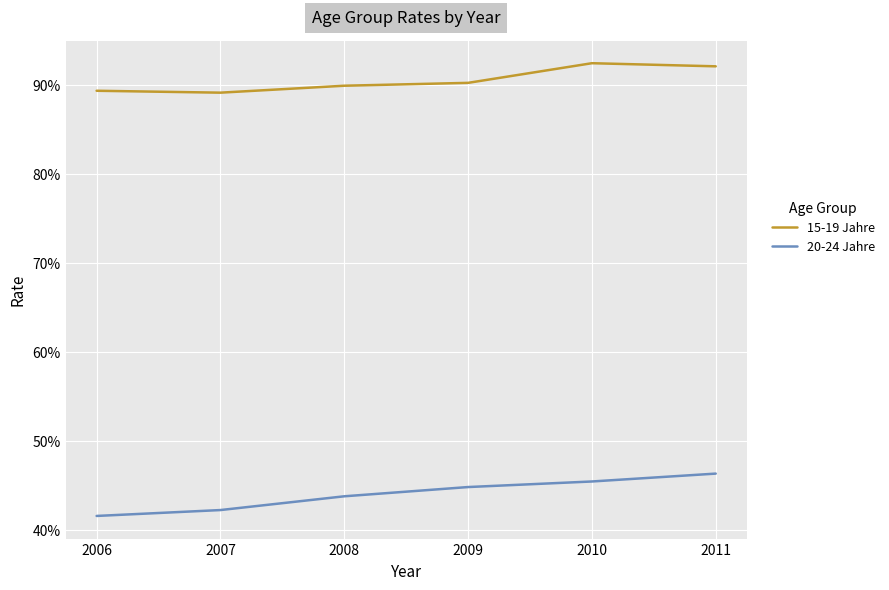

What are all the series names shown in the legend?

15-19 Jahre, 20-24 Jahre